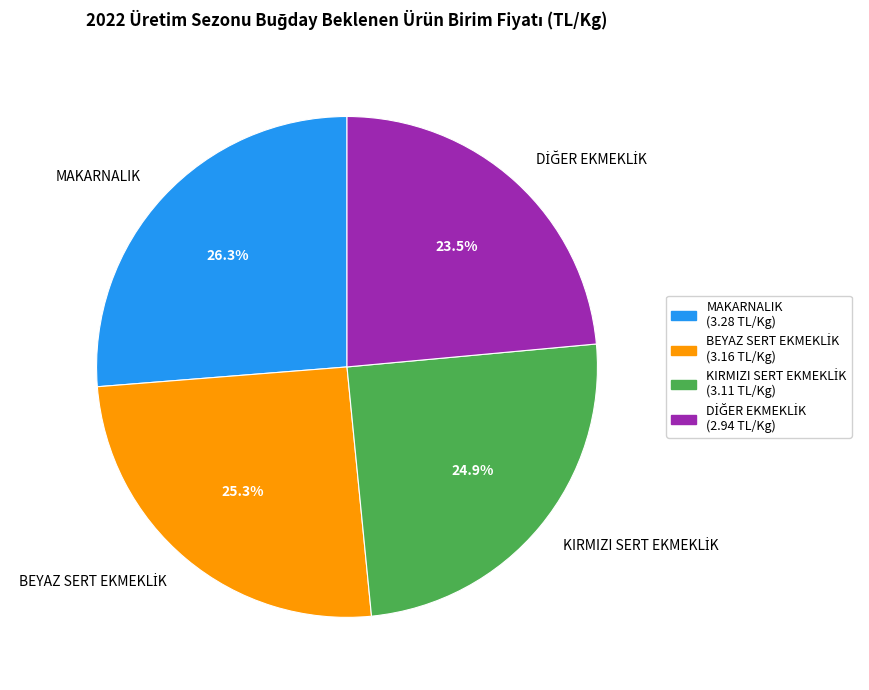

Count the number of slices in the pie.

4